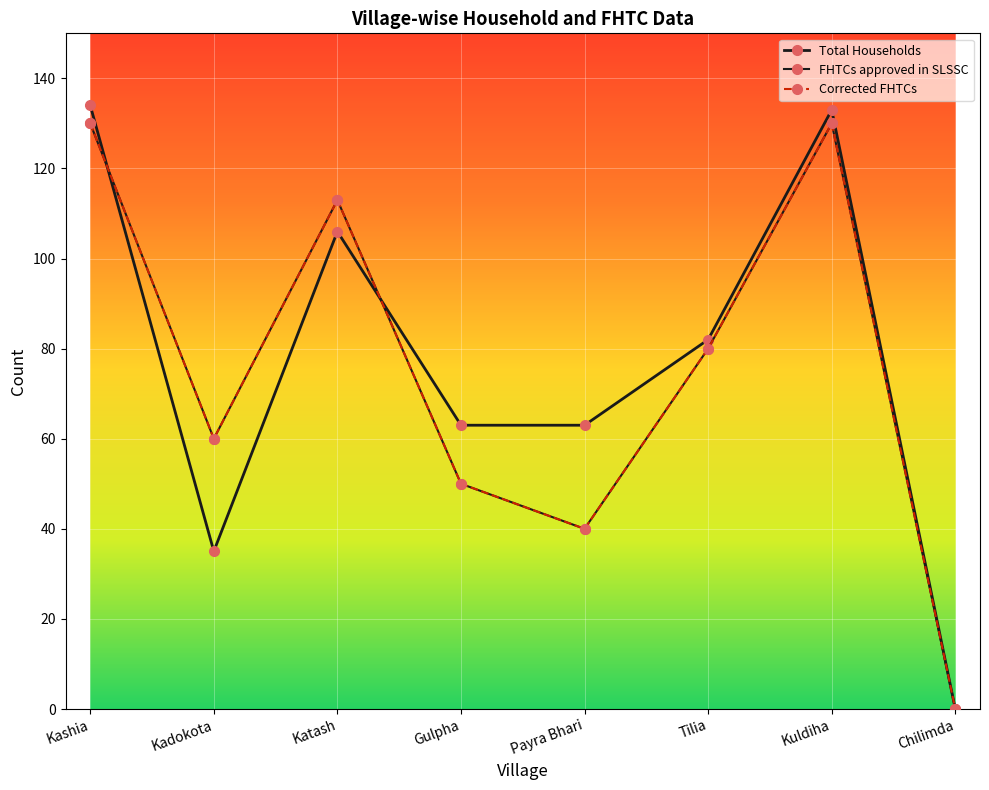

At which category is the sum across all series the highest?

Kashia